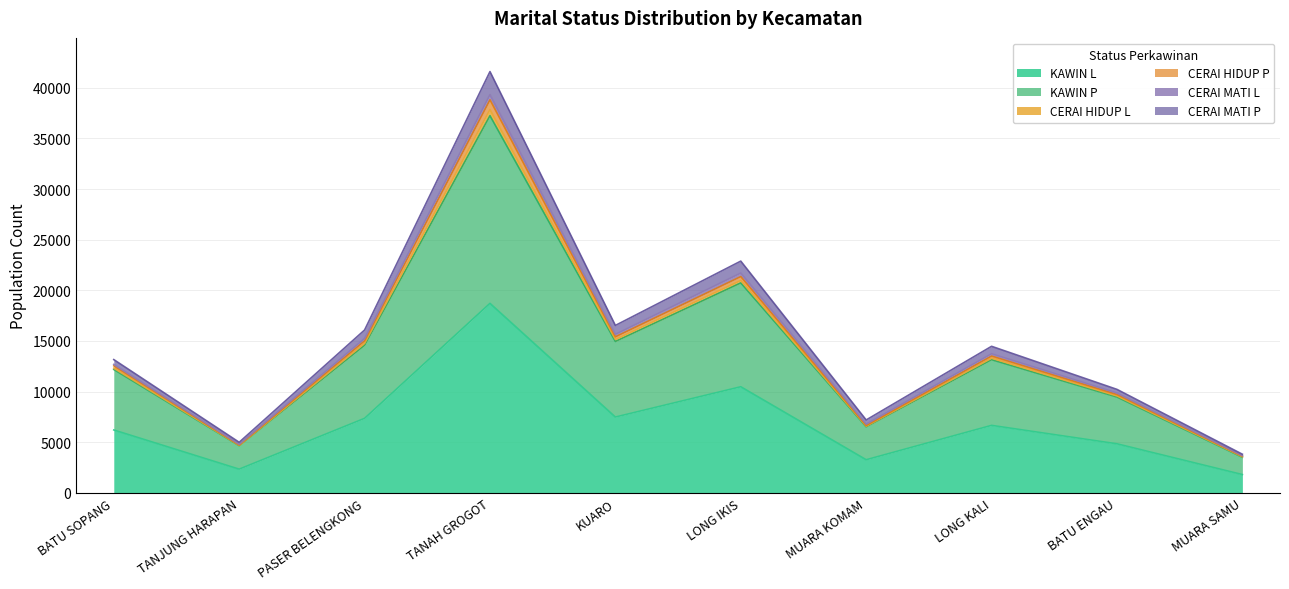

List the labels in order of CERAI HIDUP P value, smallest first.

MUARA SAMU, TANJUNG HARAPAN, MUARA KOMAM, BATU ENGAU, BATU SOPANG, LONG KALI, PASER BELENGKONG, KUARO, LONG IKIS, TANAH GROGOT